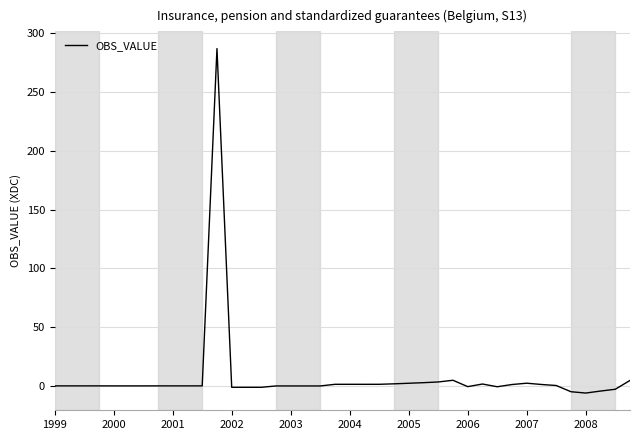

What is the difference between the maximum and minimum values?

293.1